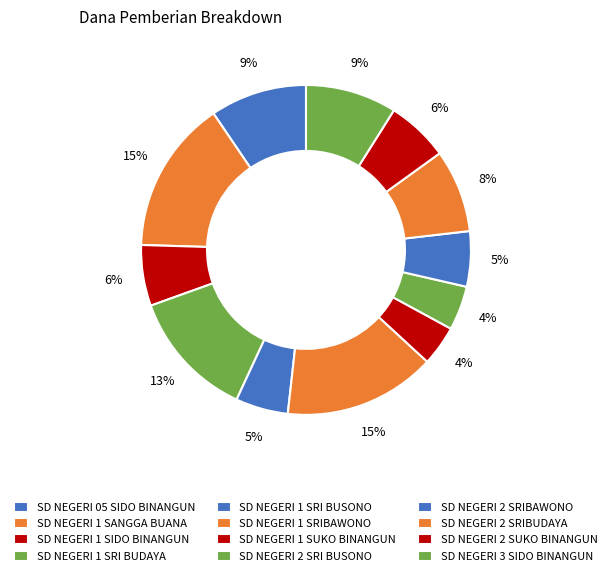

How many segments does this pie chart have?

12